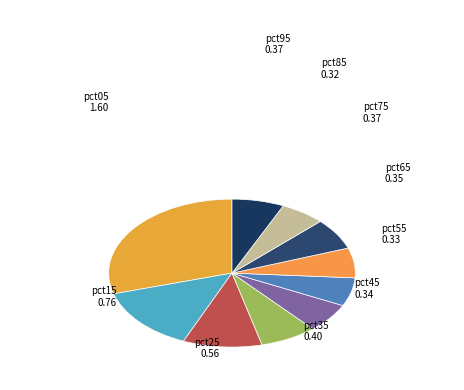

How many segments does this pie chart have?

10